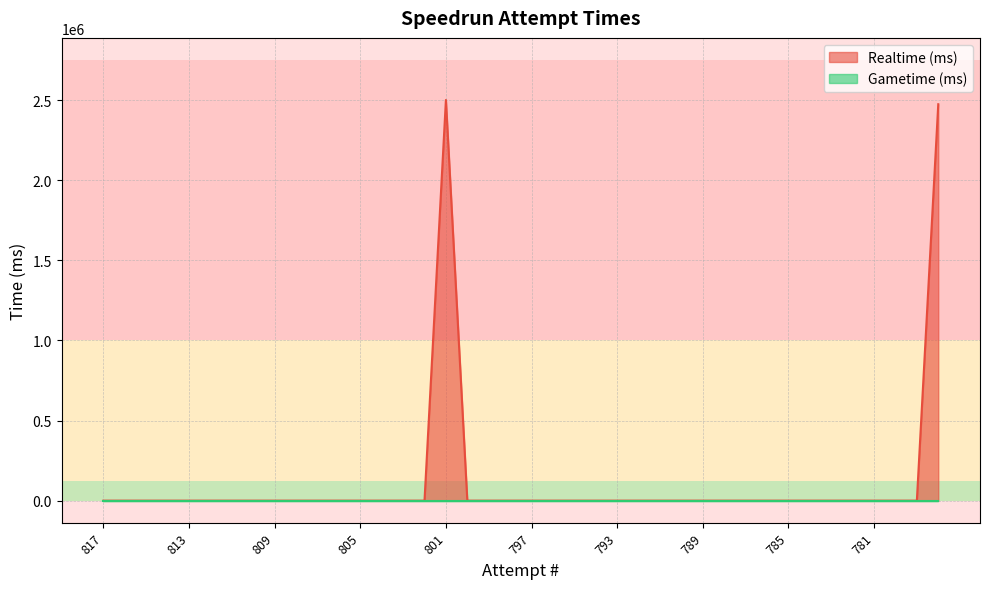

At which category does the chart reach its peak across all series?

801